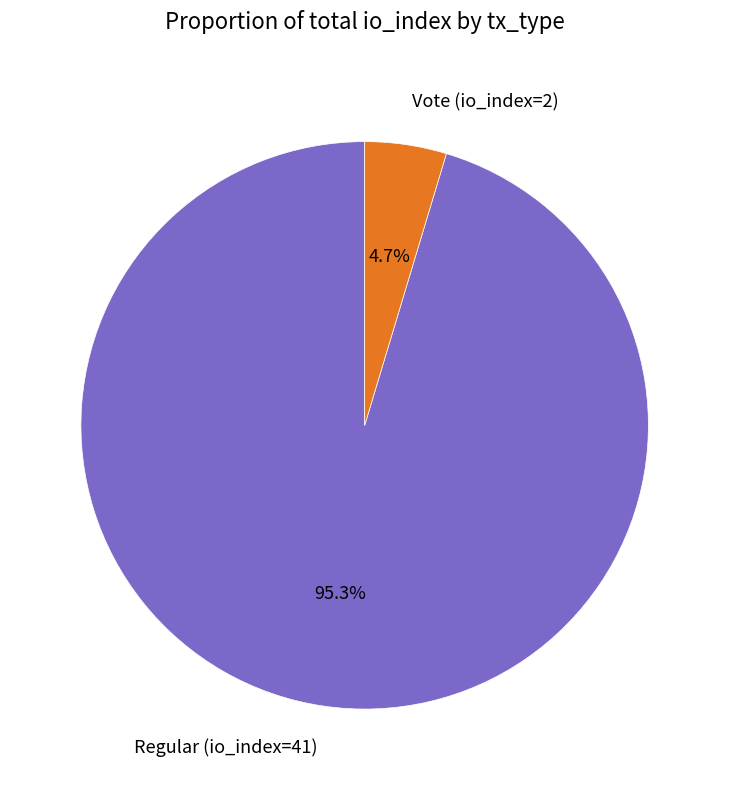

Which has a higher value, Vote (io_index=2) or Regular (io_index=41)?

Regular (io_index=41)